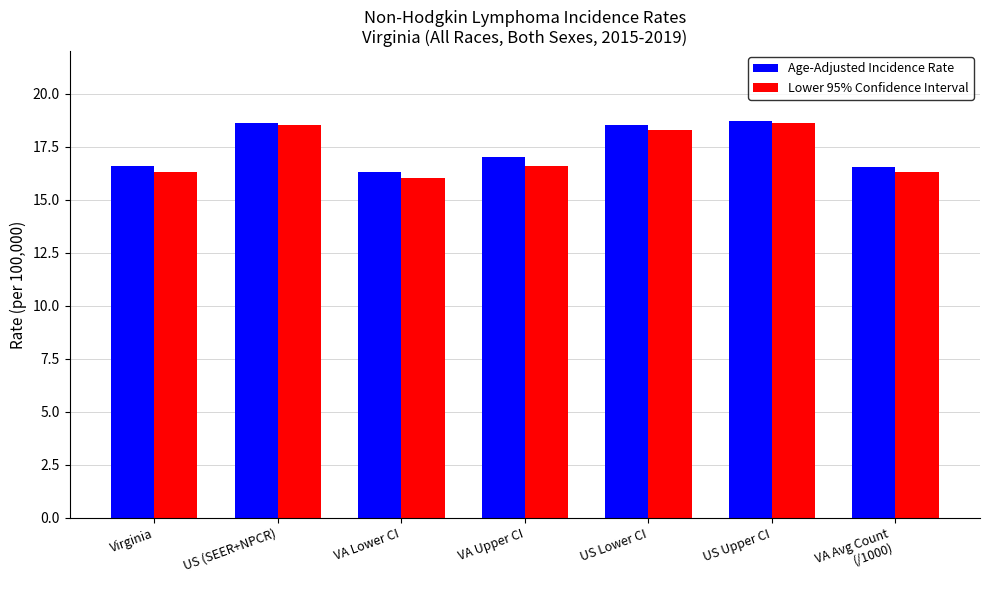

At how many categories does at least one series exceed 18?

3